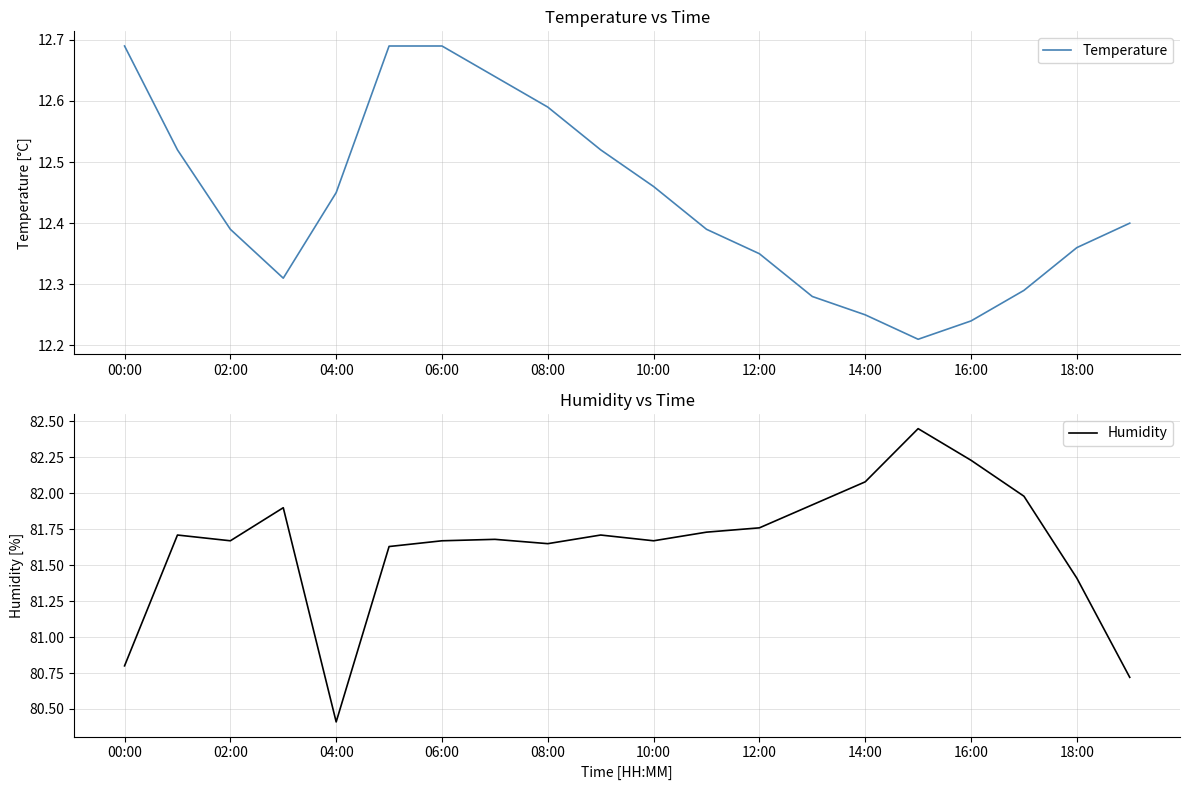

True or false: Temperature has a value of 17.8 at 06:00.

False